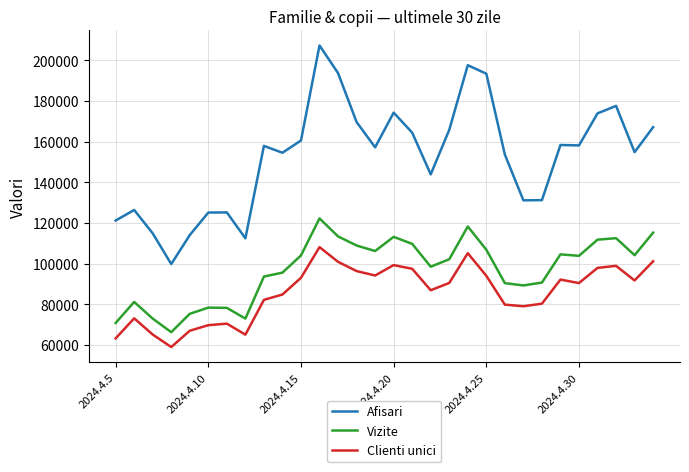

Which series has the largest range (max minus min)?

Afisari